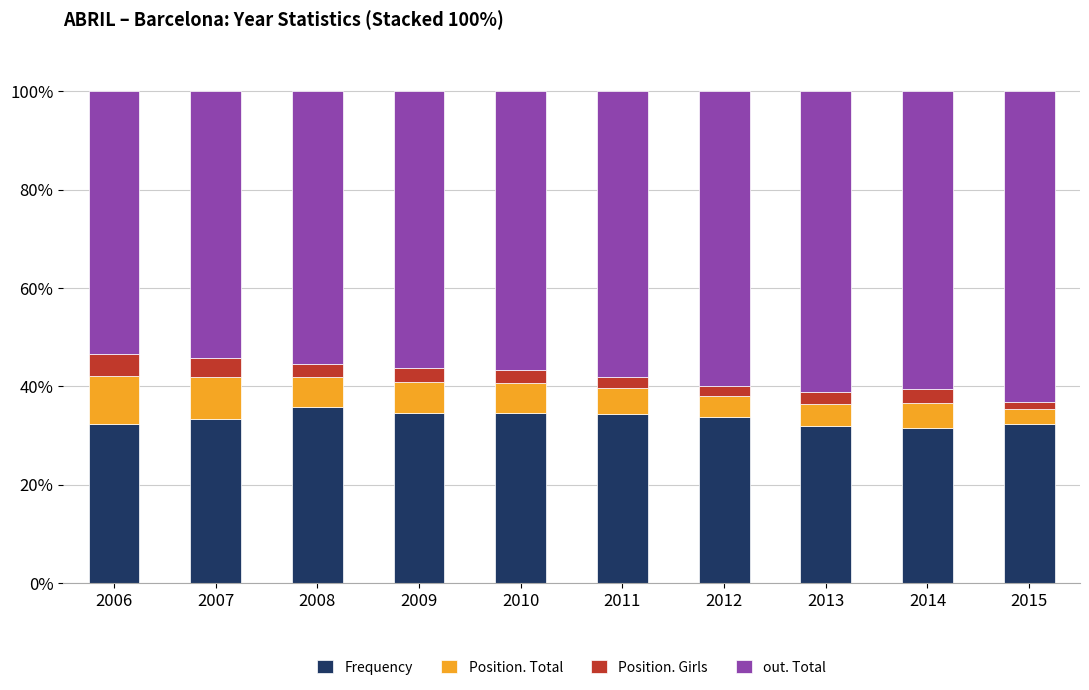

What is the lowest value of the Frequency series?

31.6